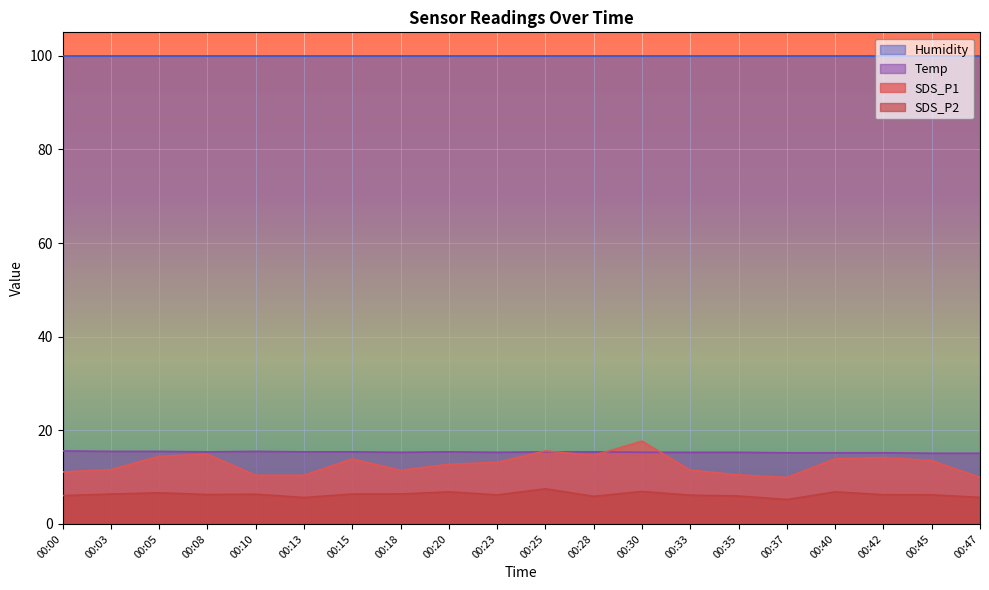

How many interior local peaks does the SDS_P2 series have?

6